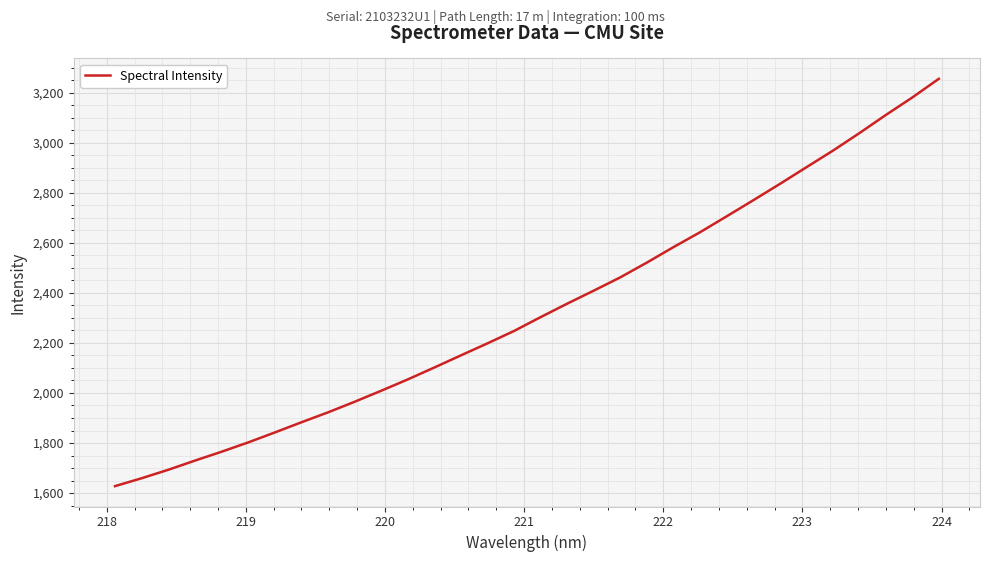

What is the minimum value shown in the chart?

1627.7